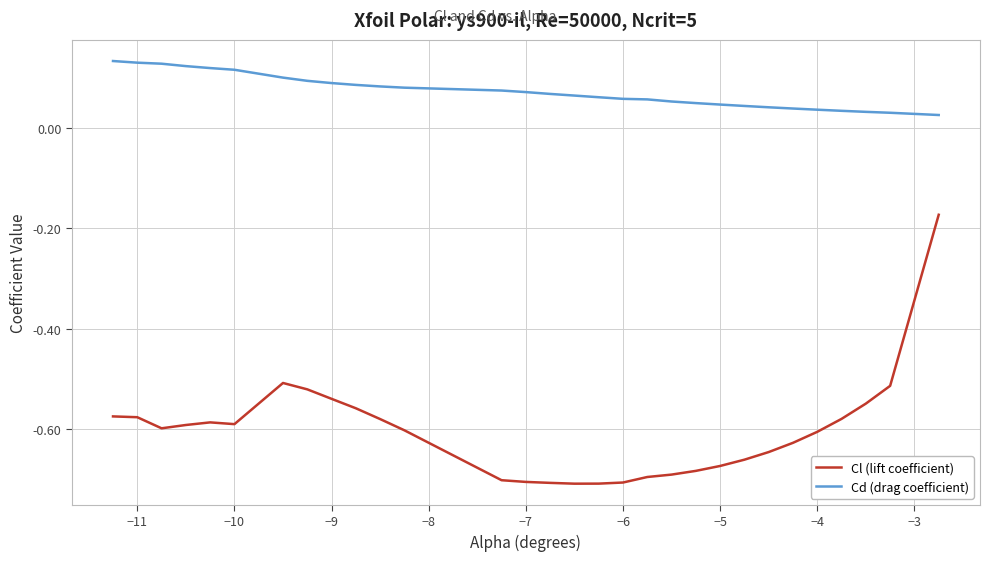

Which series has the largest total across all categories?

Cd (drag coefficient)